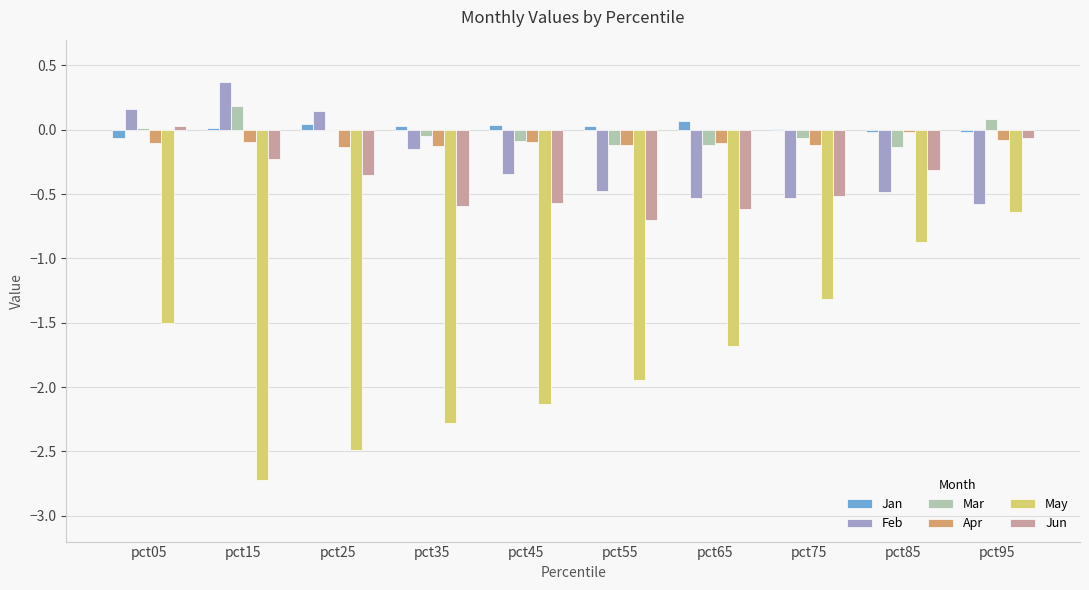

Between pct15 and pct75, which series saw the biggest shift?

May